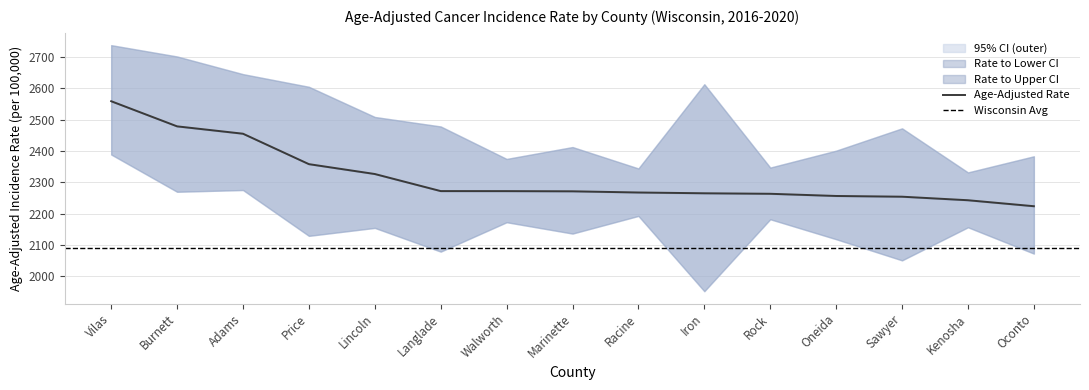

What is the difference between the Lower 95% CI values at Rock and Oconto?

109.6